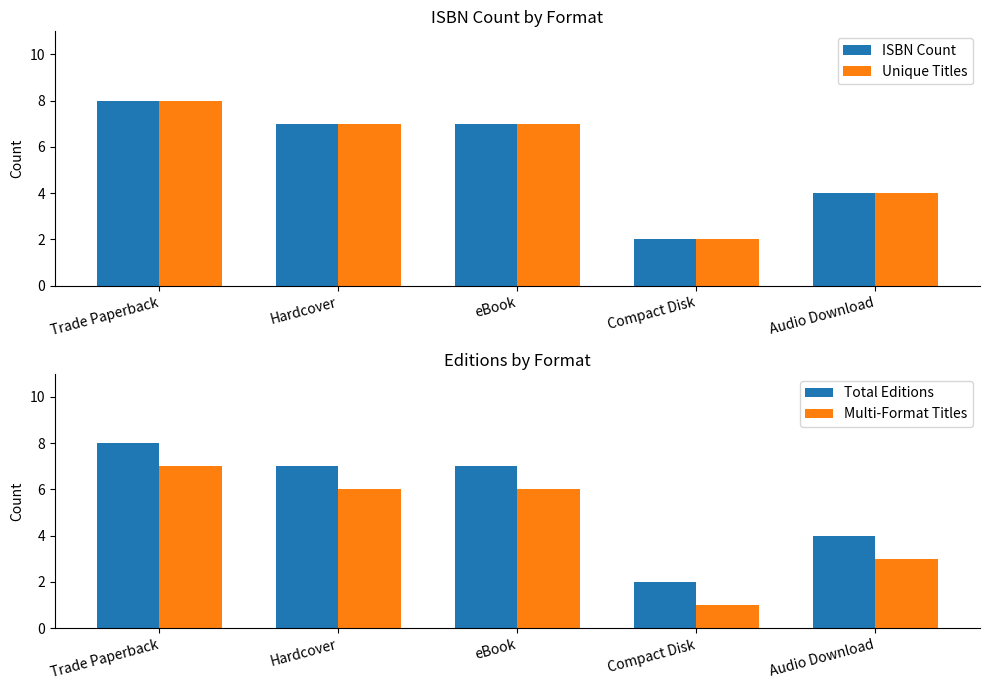

How many bars are there in total?

20